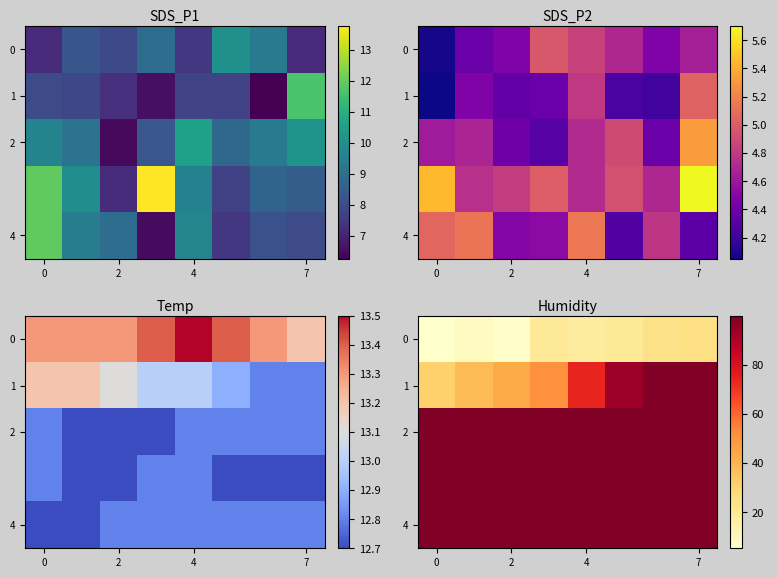

At which category is the sum across all series the highest?

7